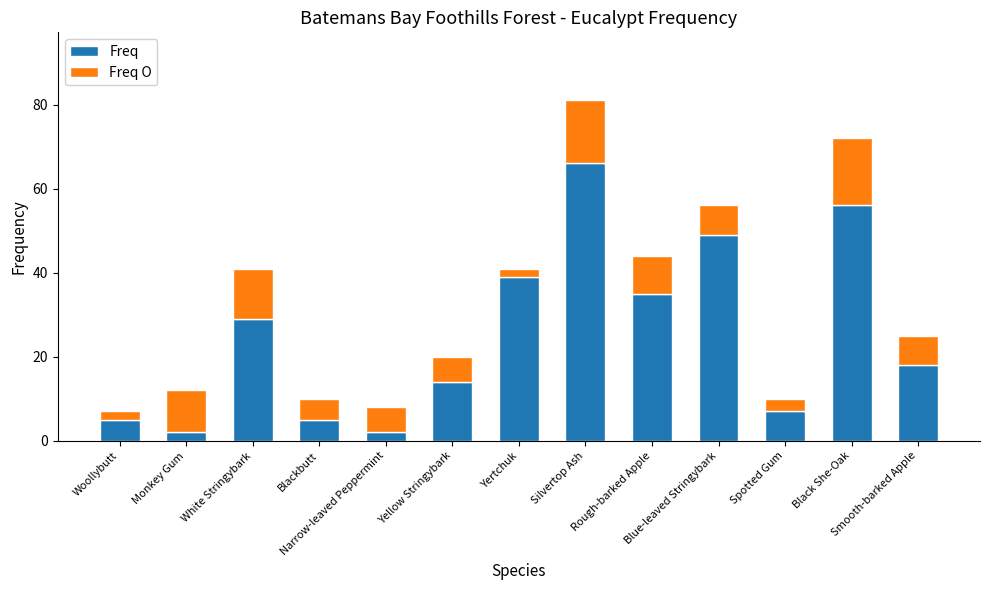

At which label does Freq first exceed 18?

White Stringybark